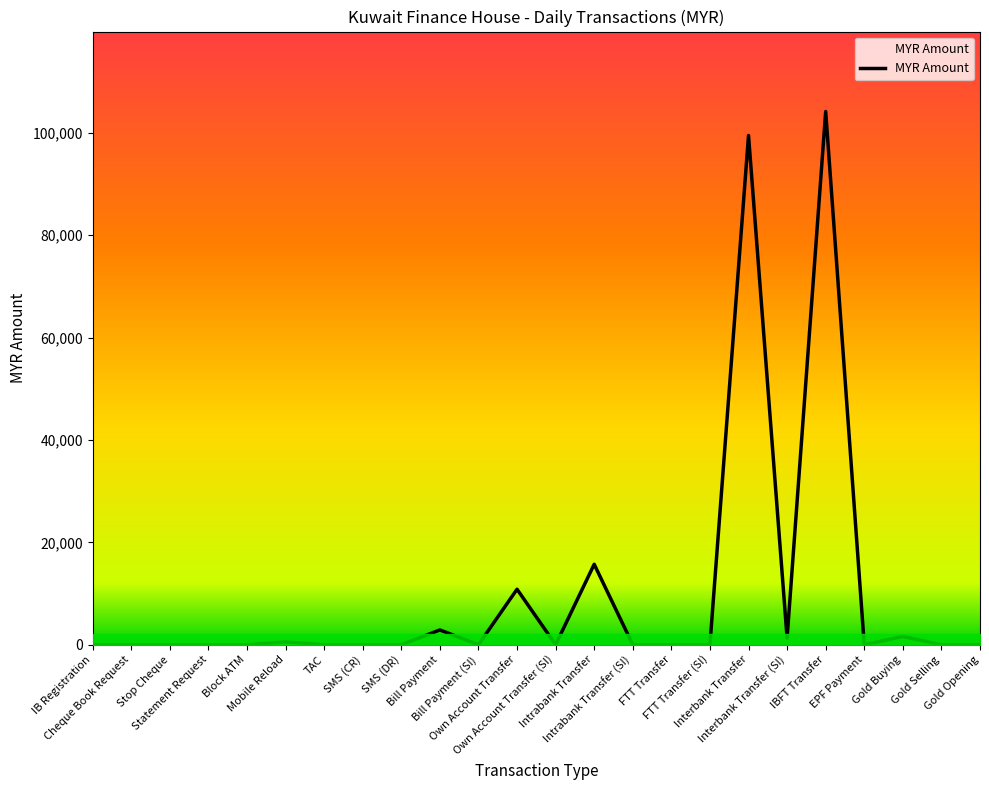

Which category has the highest value across all series?

IBFT Transfer